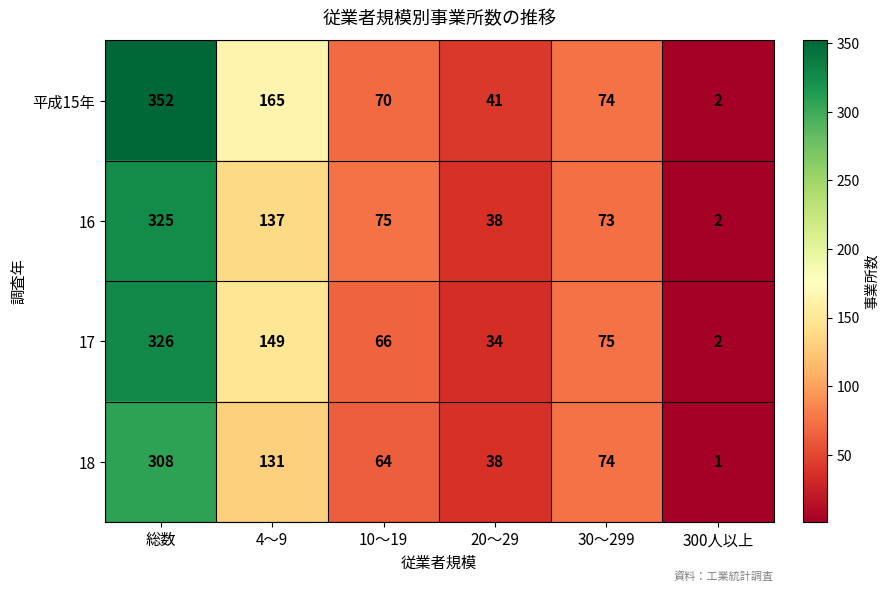

Which series has the widest spread of values?

平成15年